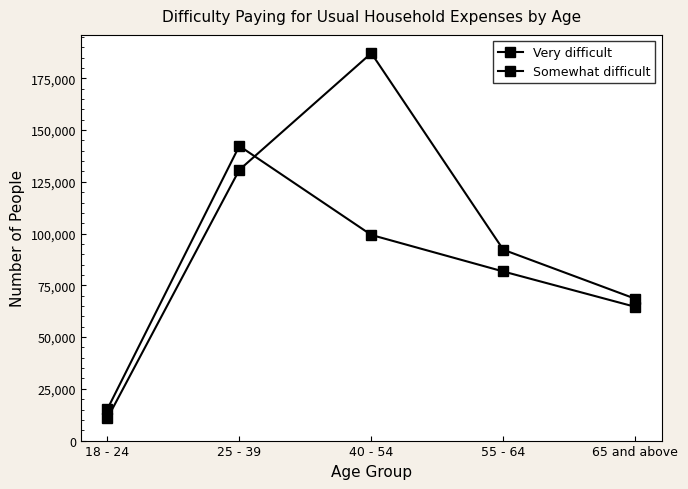

Which series has the largest range (max minus min)?

Somewhat difficult